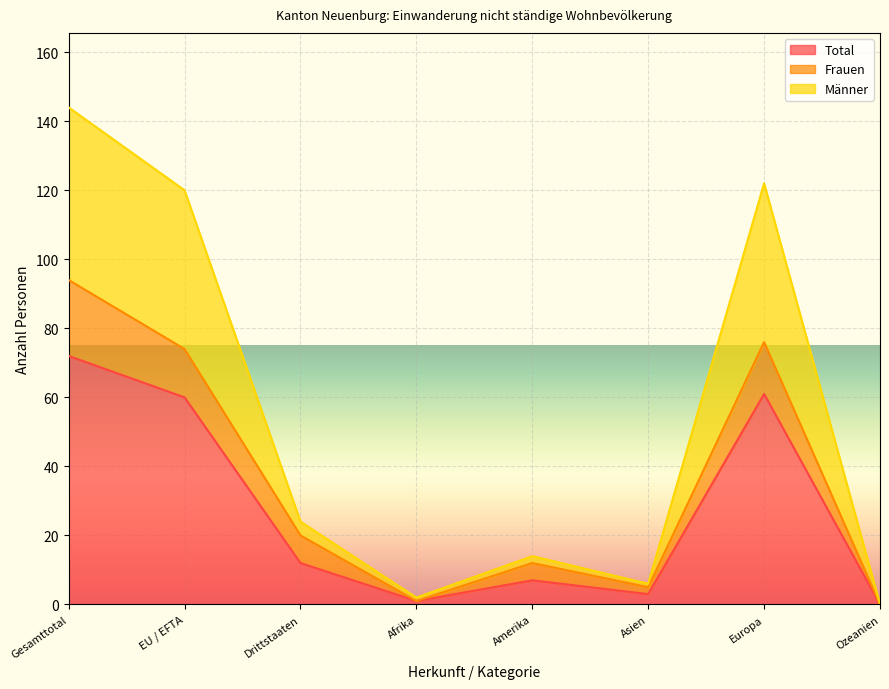

What position from the left is Ozeanien?

8